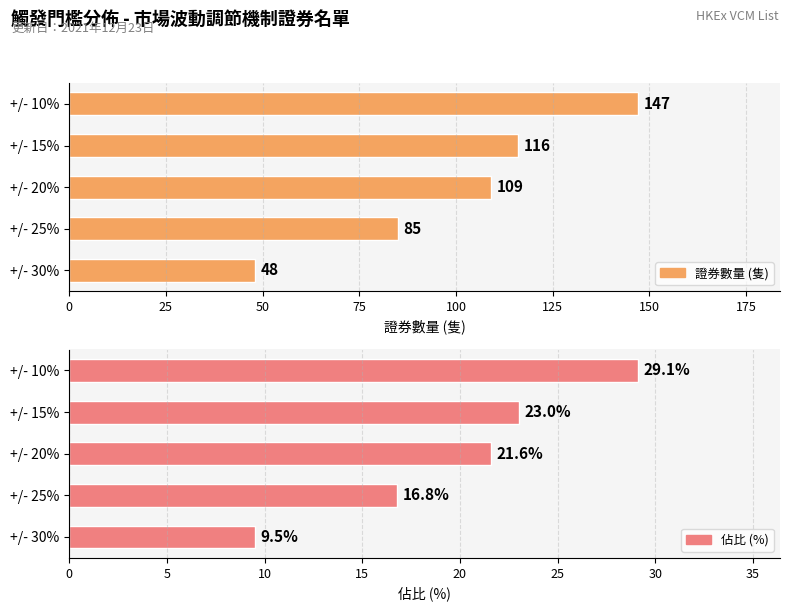

What is the difference between the maximum and second lowest values in the 證券數量 (隻) series?

62.0